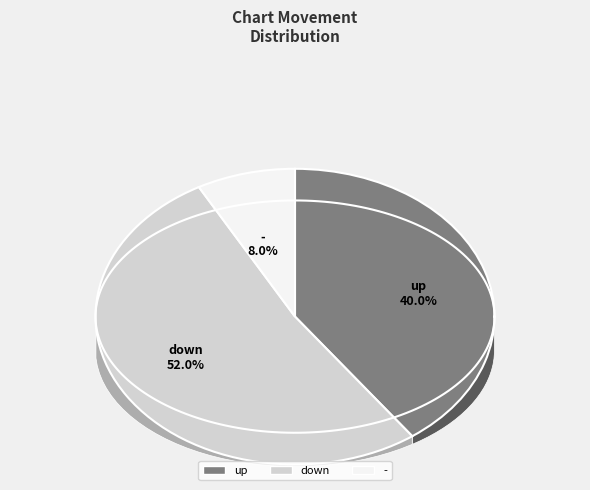

Count the number of slices in the pie.

3